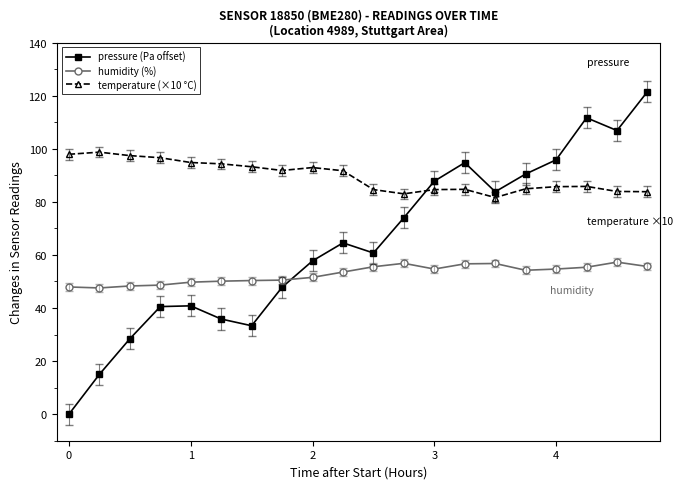

List the series in order of their peak value, lowest first.

humidity (%), temperature (×10 °C), pressure (Pa offset)